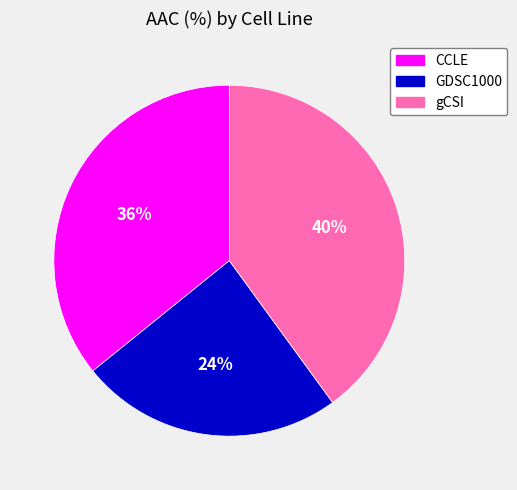

Does CCLE account for over 50% of the chart?

No